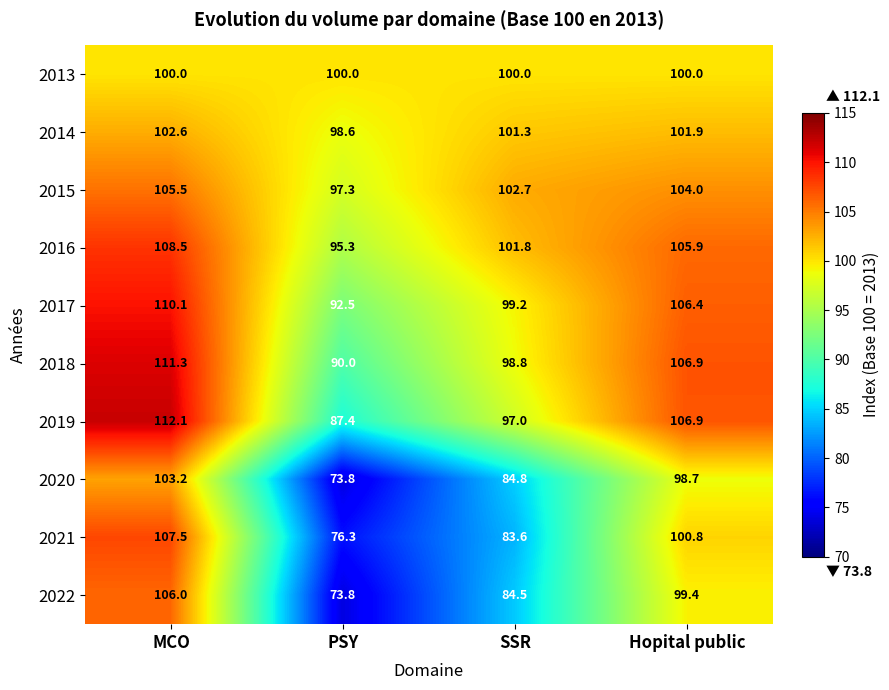

The 2021 series shows 83.6 at SSR. True or false?

True